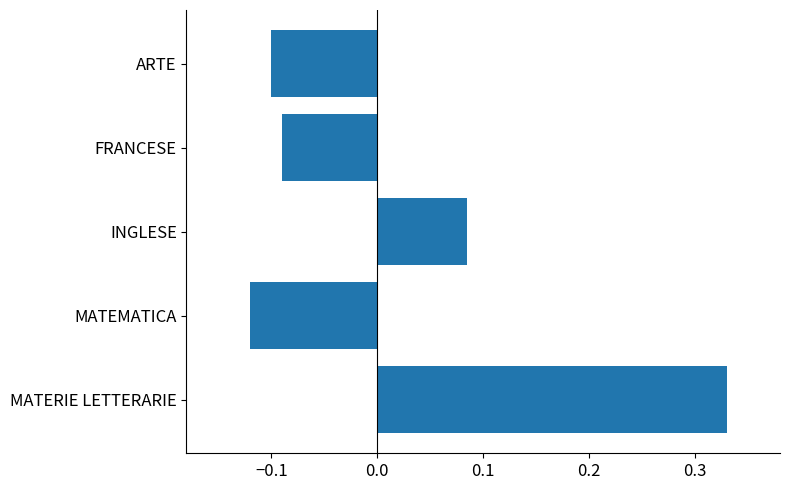

How many data points does each series have?

5